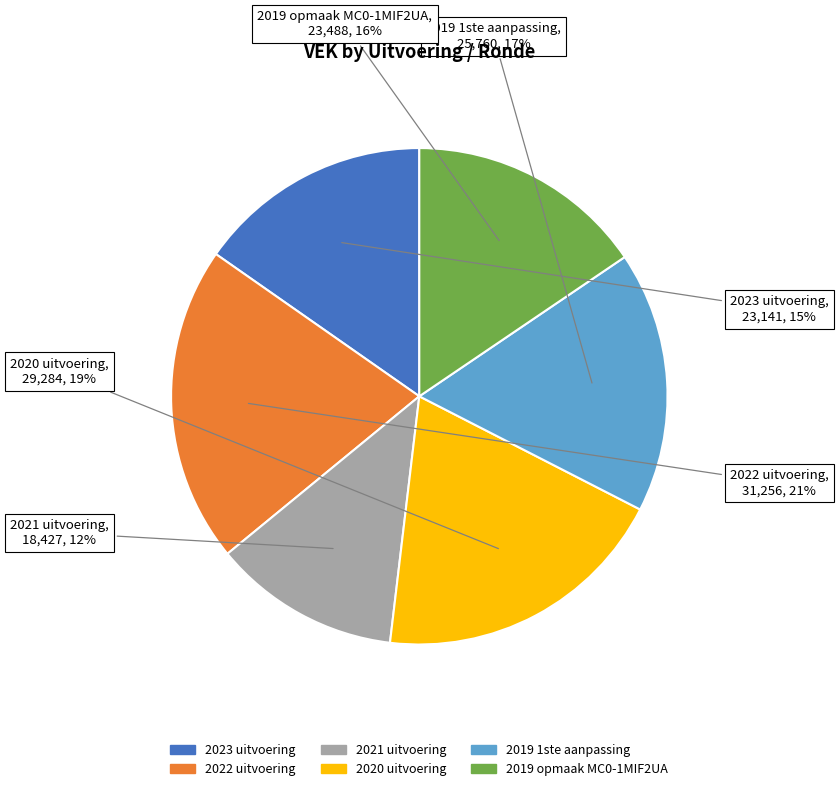

Which has a higher value, 2023 uitvoering or 2021 uitvoering?

2023 uitvoering